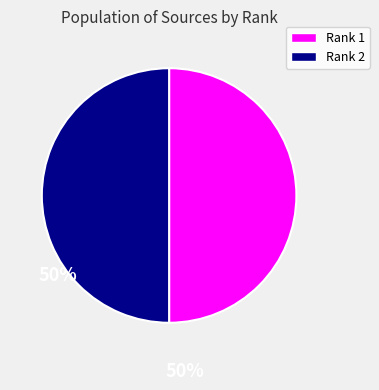

What is the ratio of the value at Rank 2 to the value at Rank 1?

1.0